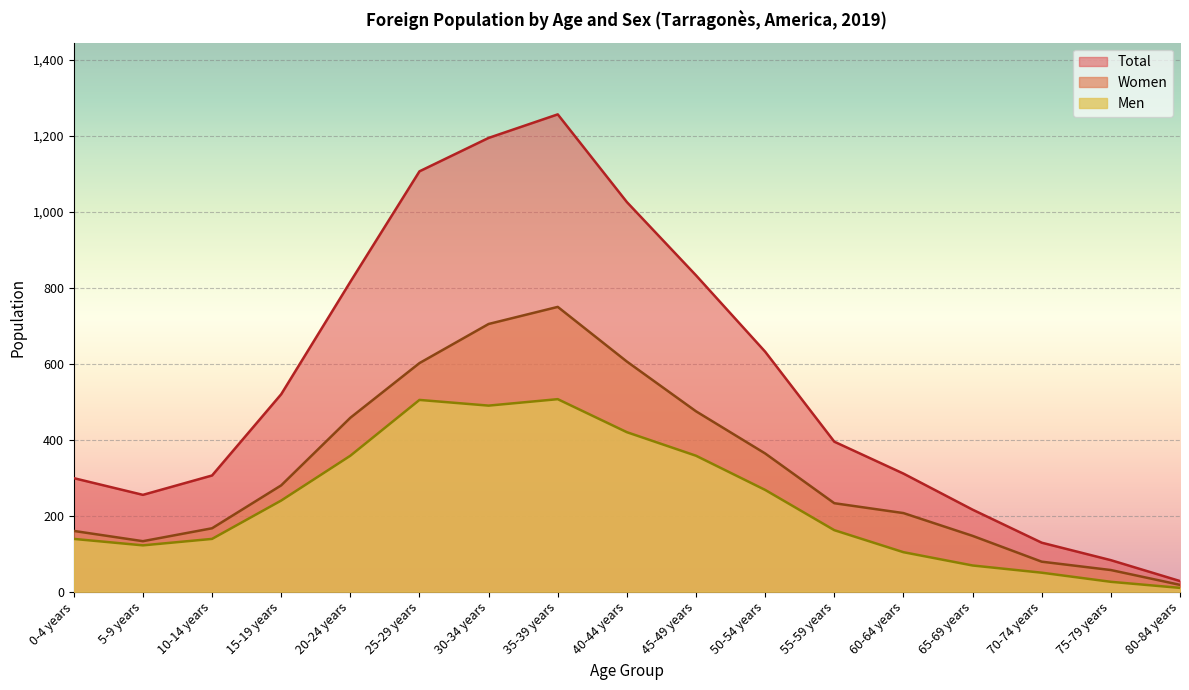

True or false: Total and Women intersect in this chart.

False